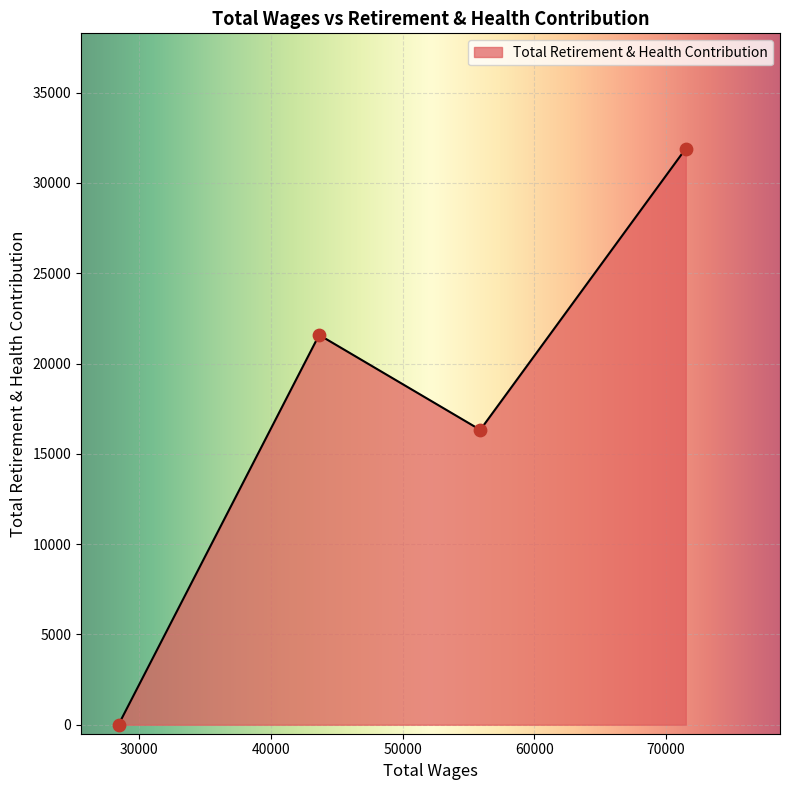

What is the change in value from 43667.0 to 28446.0?

-21584